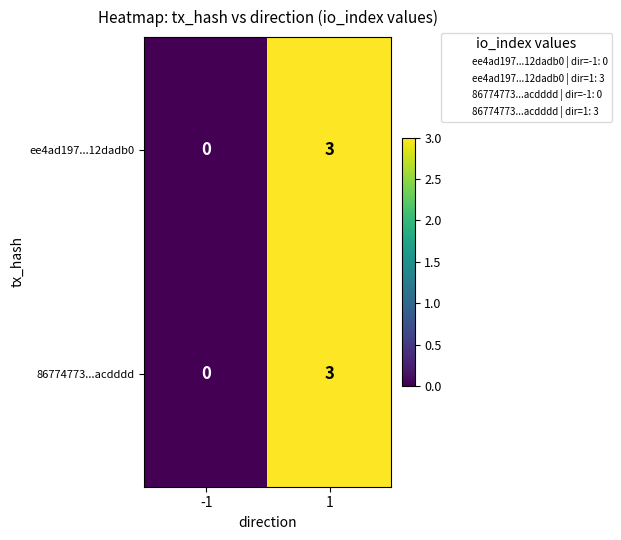

The 86774773...acdddd series shows 1 at -1. True or false?

False